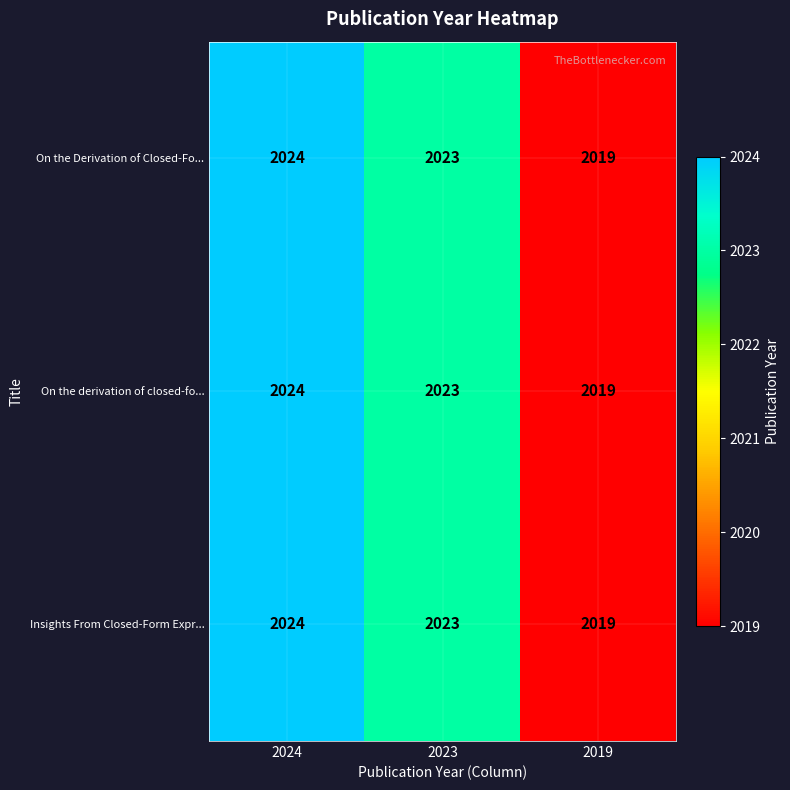

Rank the categories by On the derivation of closed-fo... value from highest to lowest.

2024, 2023, 2019